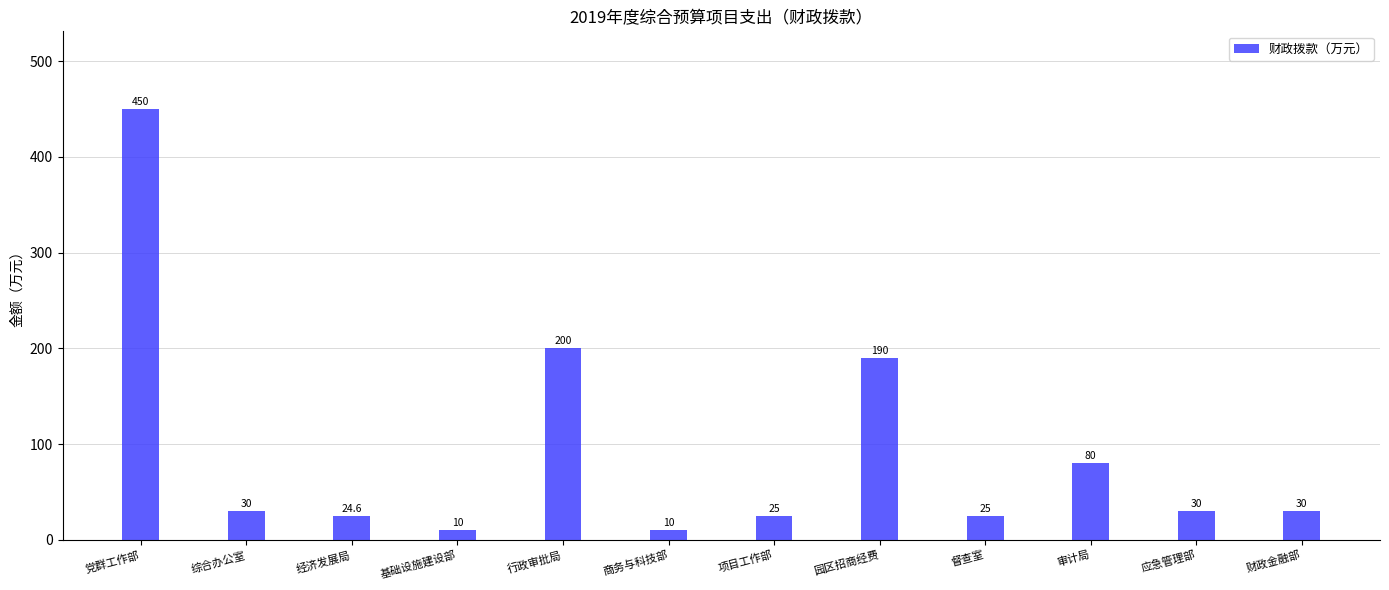

What is the maximum value shown in the chart?

450.0